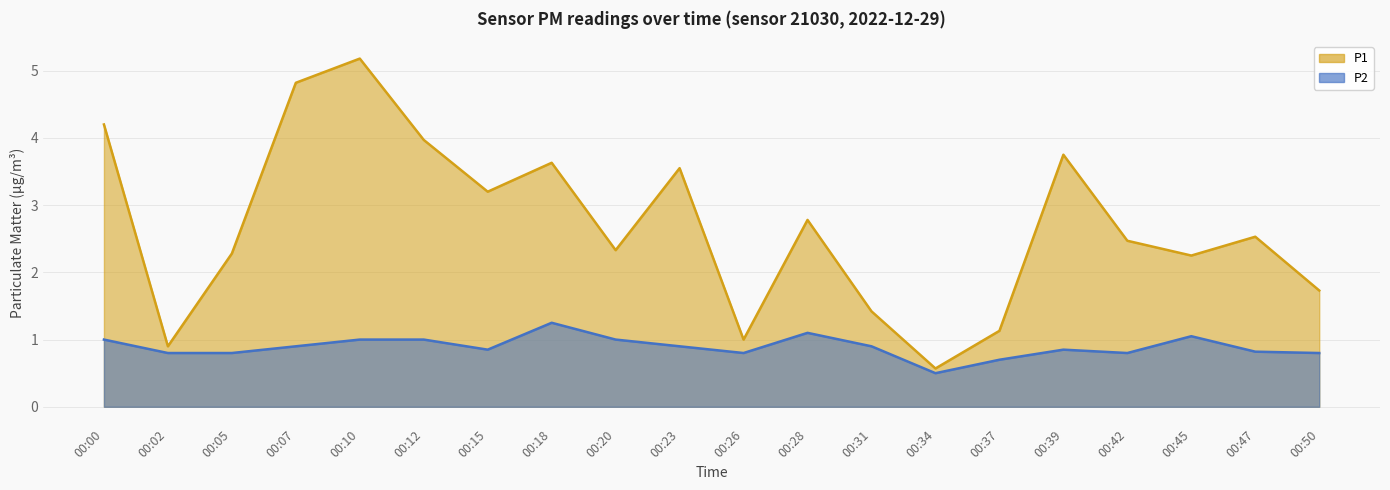

True or false: P2 and P1 intersect in this chart.

False